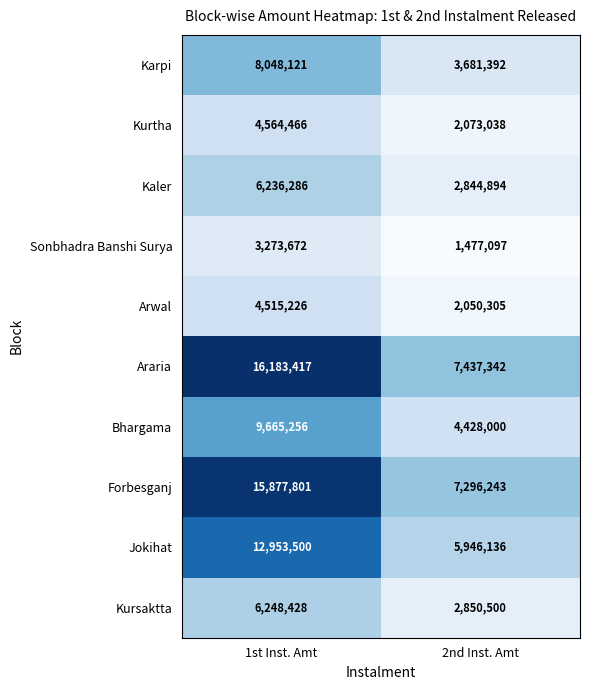

The Kursaktta series shows 2850500 at 2nd Inst. Amt. True or false?

True